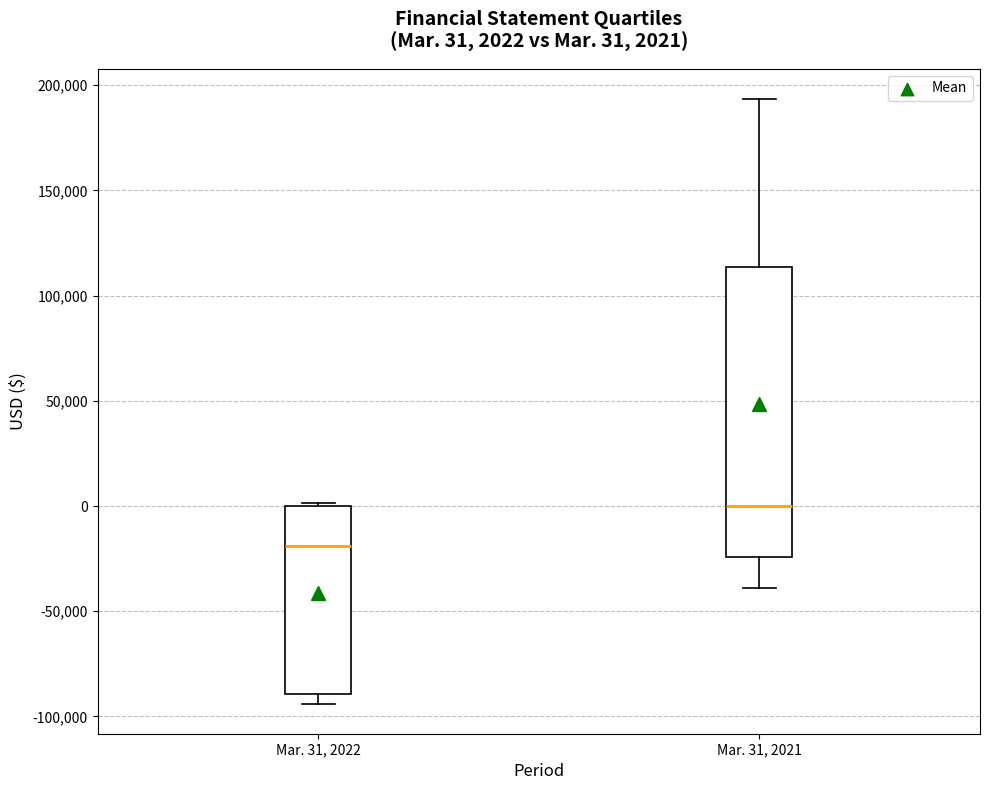

Comparing the boxes themselves (not the whiskers), which one is the tallest?

Mar. 31, 2021